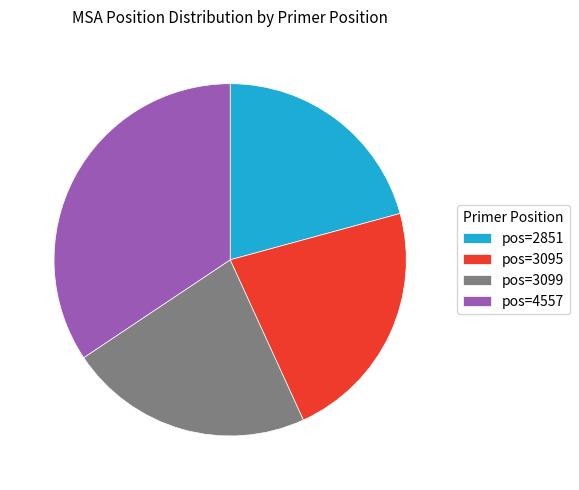

Between pos=3095 and pos=2851, which is larger?

pos=3095